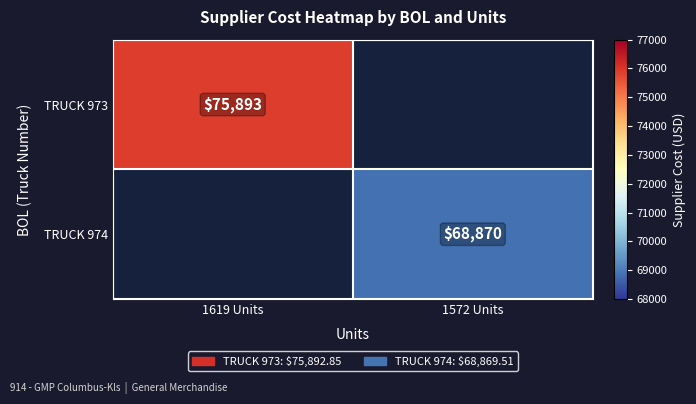

Which series has the widest spread of values?

TRUCK 973